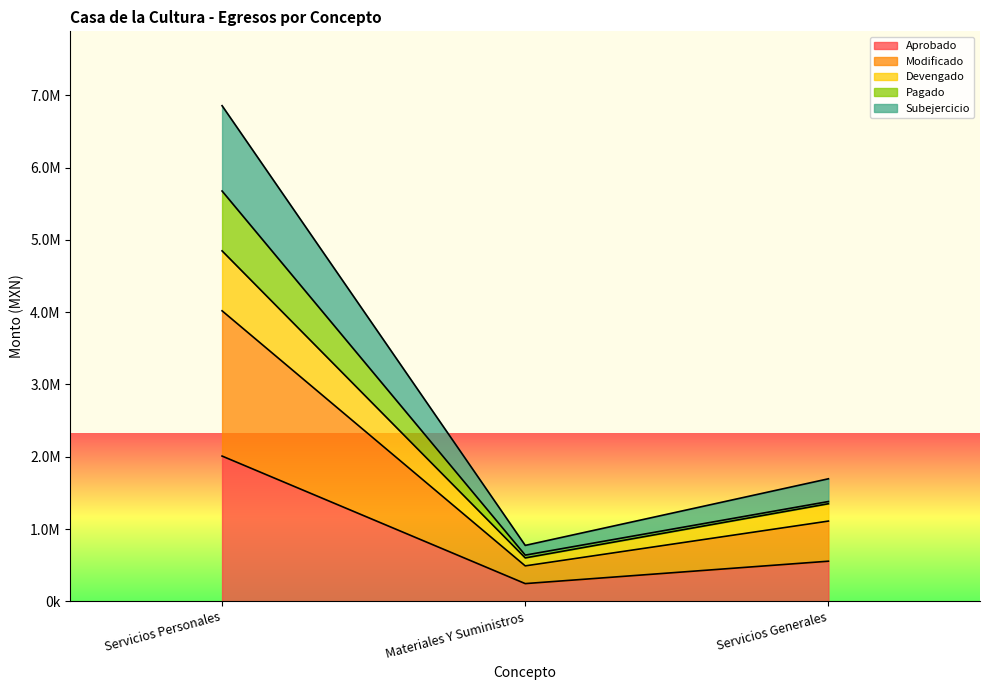

At which label does Devengado first exceed 1350176?

Servicios Personales